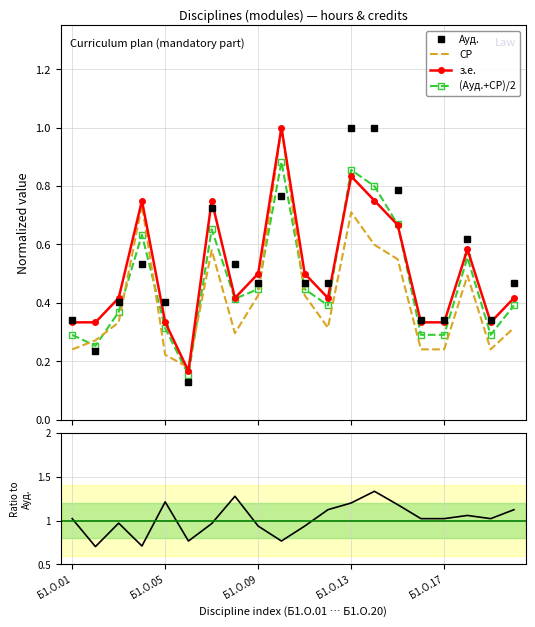

True or false: з.е. and (Ауд.+СР)/2 cross at least once.

True